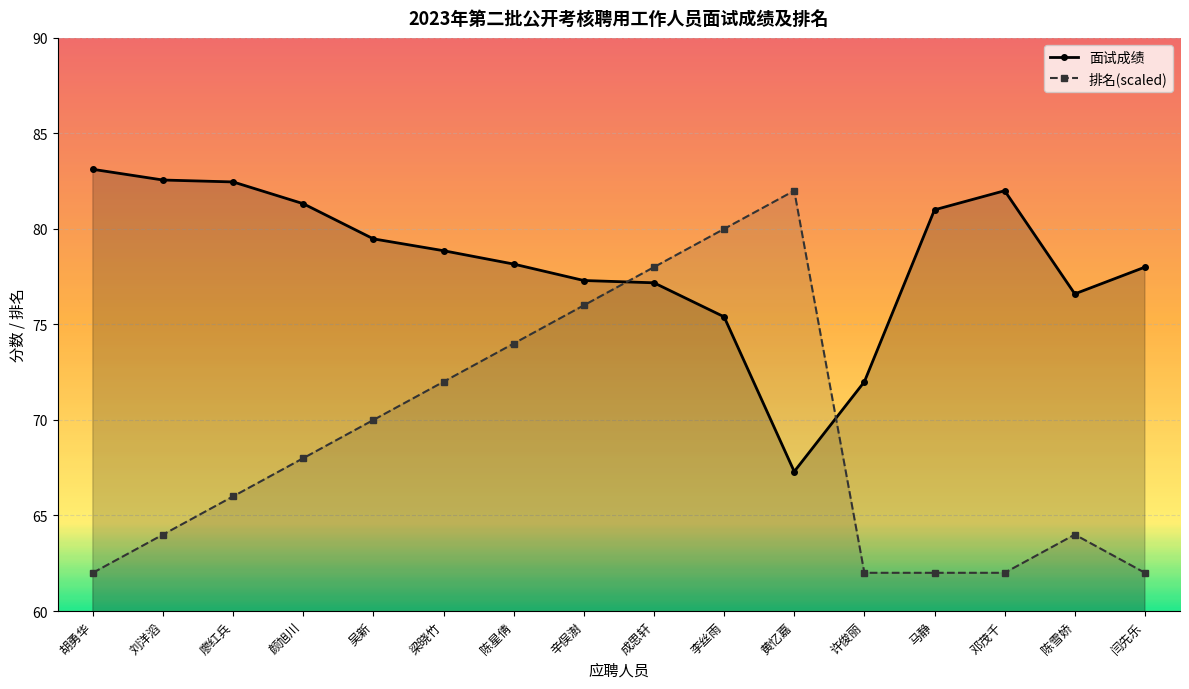

What is the highest value of the 排名 series?

82.0